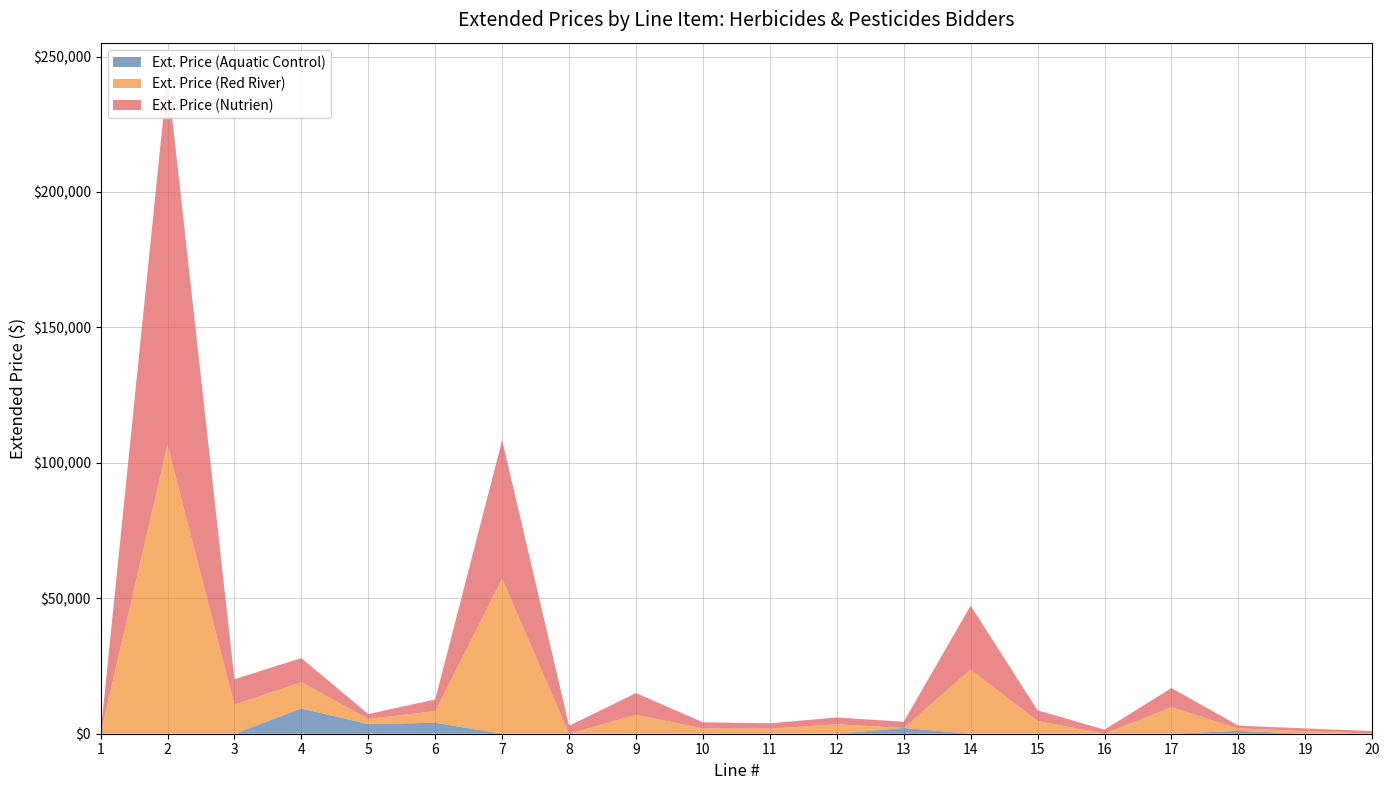

Reading left to right, list all the values displayed in this chart.

Ext. Price (Aquatic Control): 1=0.0	2=0.0	3=0.0	4=9344.8	5=3550.0	6=4053.2	7=0.0	8=0.0	9=0.0	10=0.0	11=0.0	12=0.0	13=2139.2	14=0.0	15=0.0	16=0.0	17=0.0	18=1044.2	19=0.0	20=0.0
Ext. Price (Red River): 1=0.0	2=106588.0	3=10712.0	4=9660.0	5=1896.2	6=4298.4	7=57246.0	8=0.0	9=6966.4	10=1935.0	11=1850.0	12=3477.5	13=0.0	14=23654.4	15=4708.0	16=0.0	17=9771.0	18=916.1	19=947.2	20=0.0
Ext. Price (Nutrien): 1=0.0	2=136400.0	3=9425.0	4=8914.8	5=1805.0	6=4302.0	7=51156.0	8=2944.0	9=8050.0	10=2300.0	11=2000.0	12=2535.9	13=2270.5	14=23654.4	15=3920.0	16=1512.0	17=7087.5	18=1023.0	19=1024.0	20=960.0